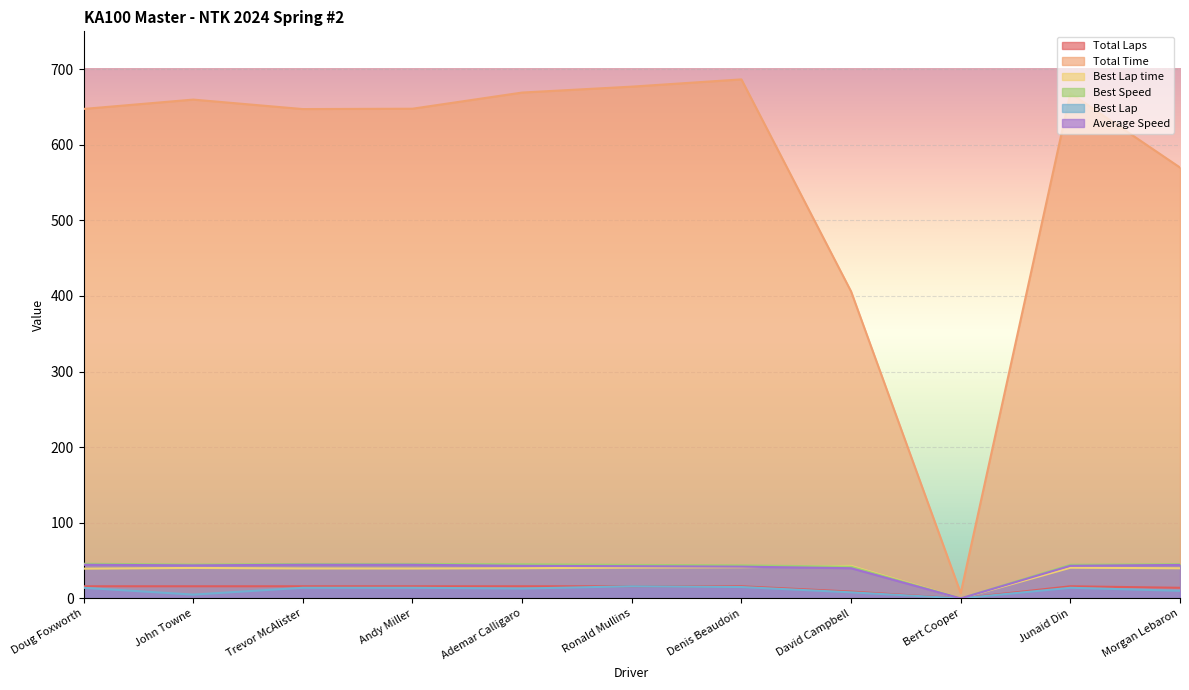

At which category does Total Laps reach its first local valley?

Bert Cooper